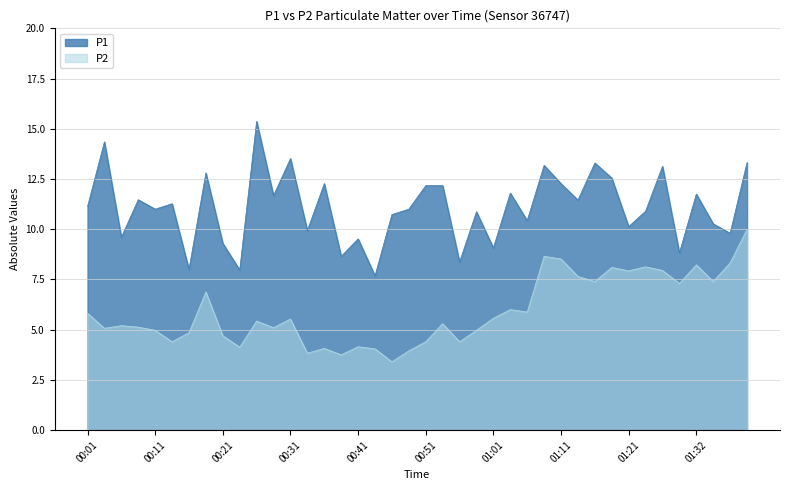

What is the label of the 15th point from the right?

01:03